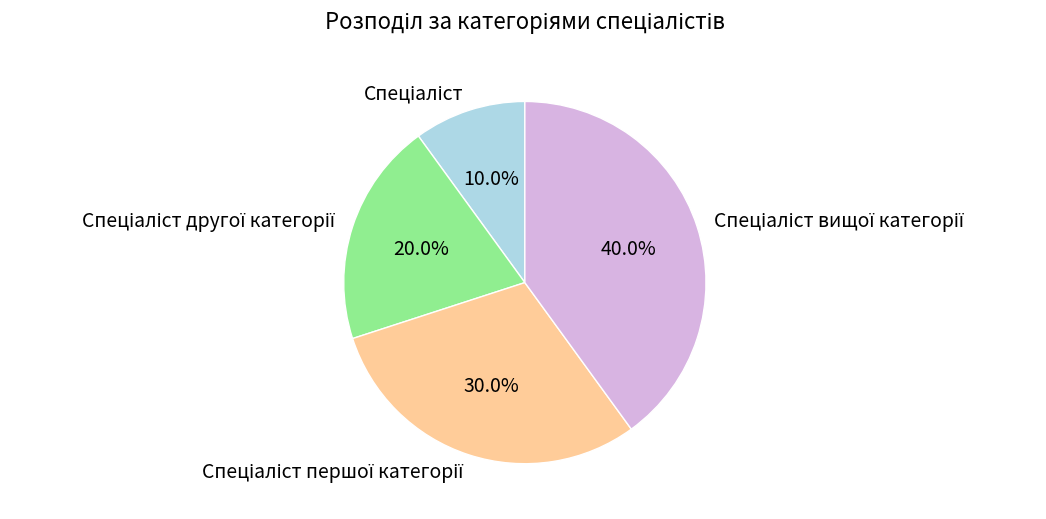

Is there a majority slice in this chart?

No